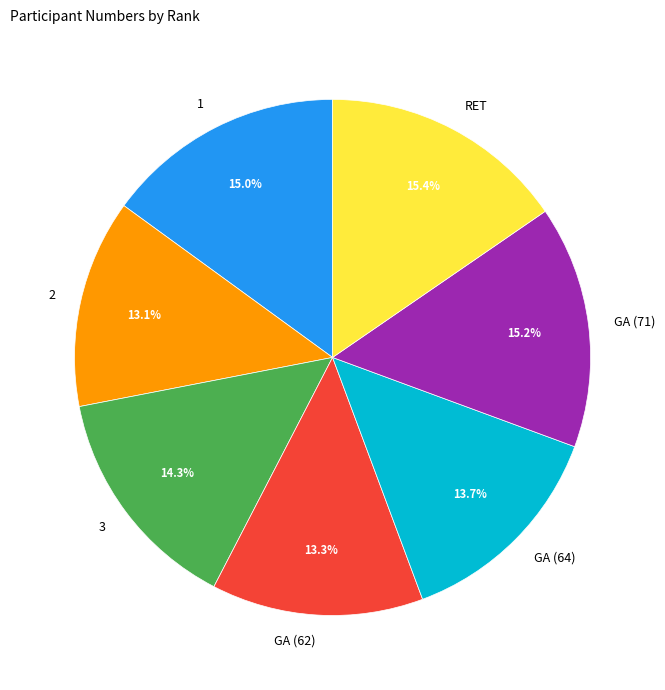

Combined, do 2 and RET account for over 50%?

No